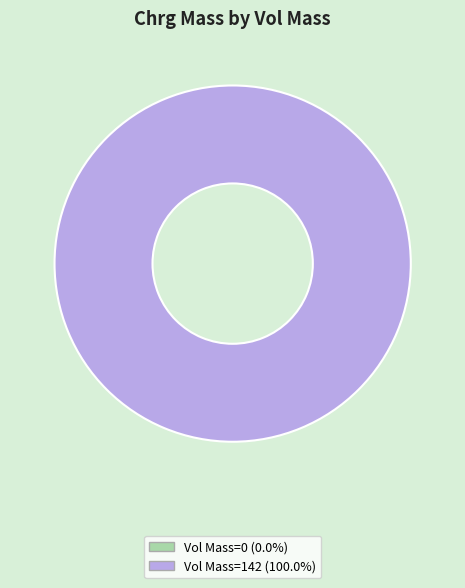

Combined, do 142 and 0 account for over 50%?

Yes